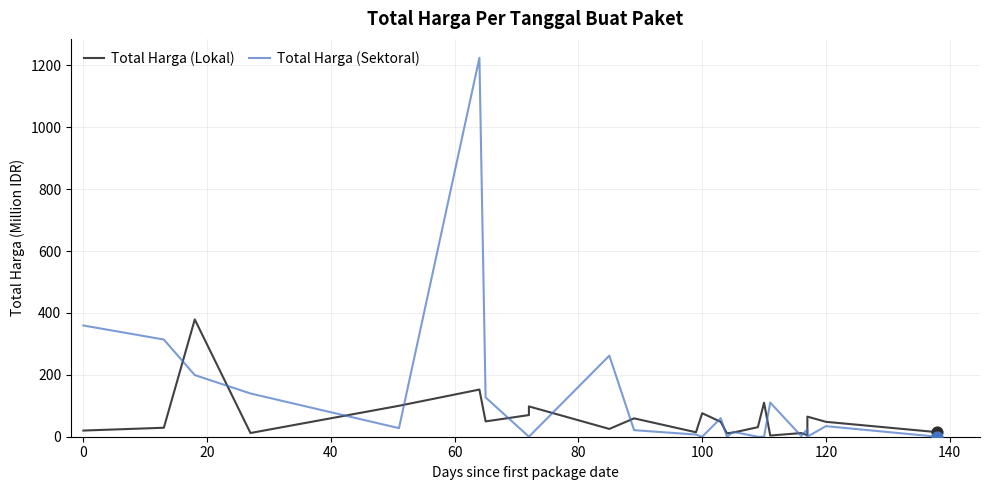

What is the total value across all series at 100?

75.9